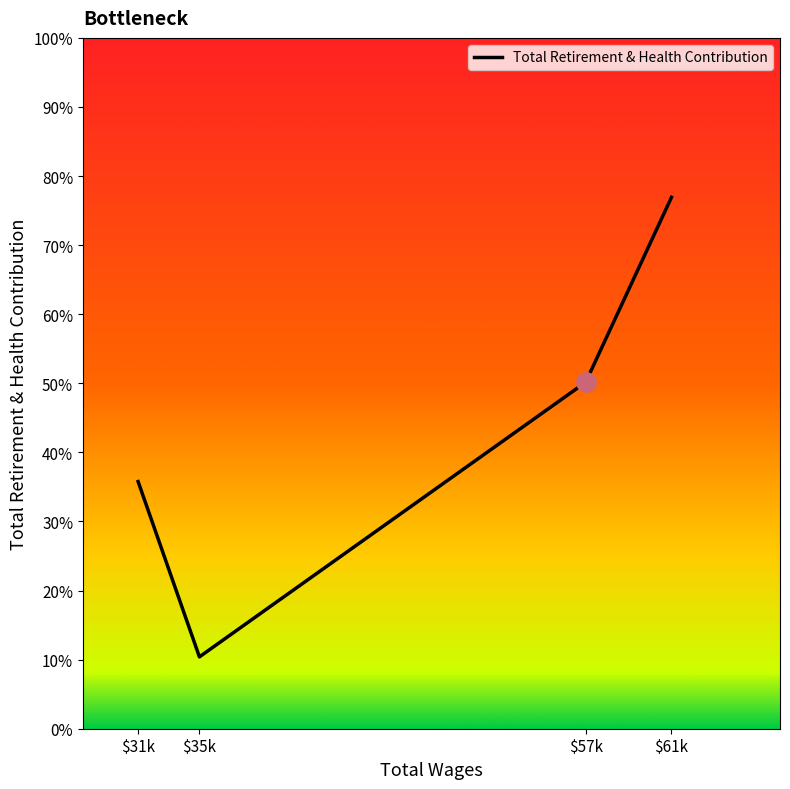

At which label does the data first exceed 14292?

$61k